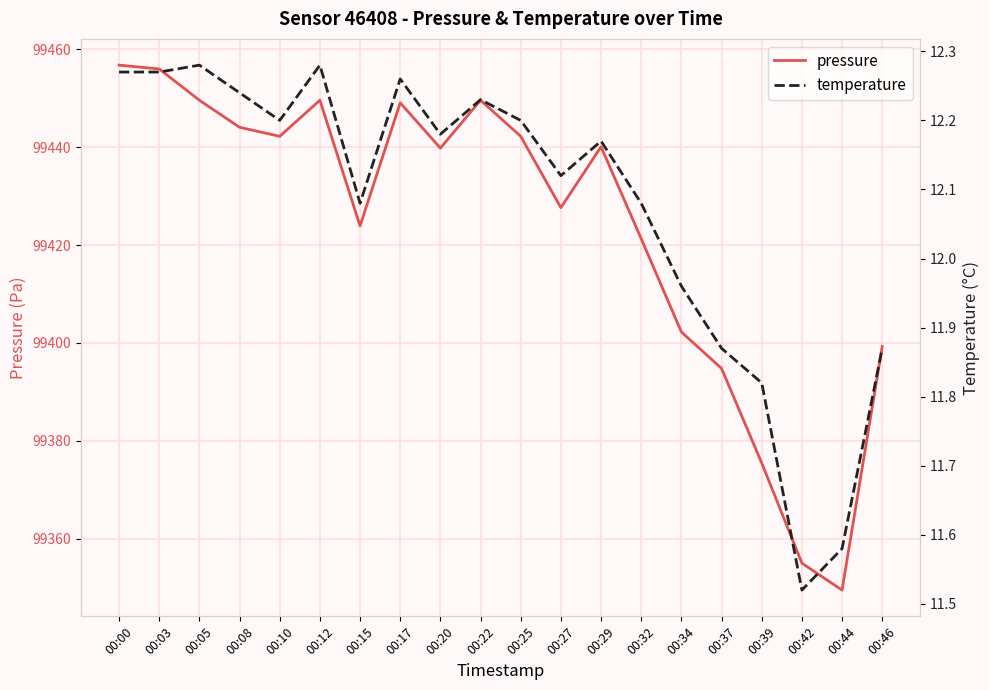

What is the greatest value displayed?

99456.7